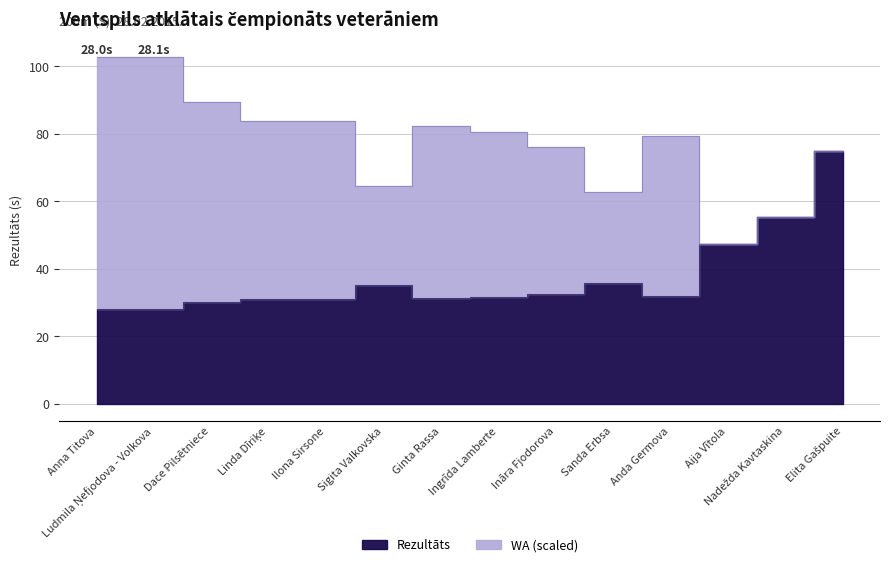

What is the average value?

37.4